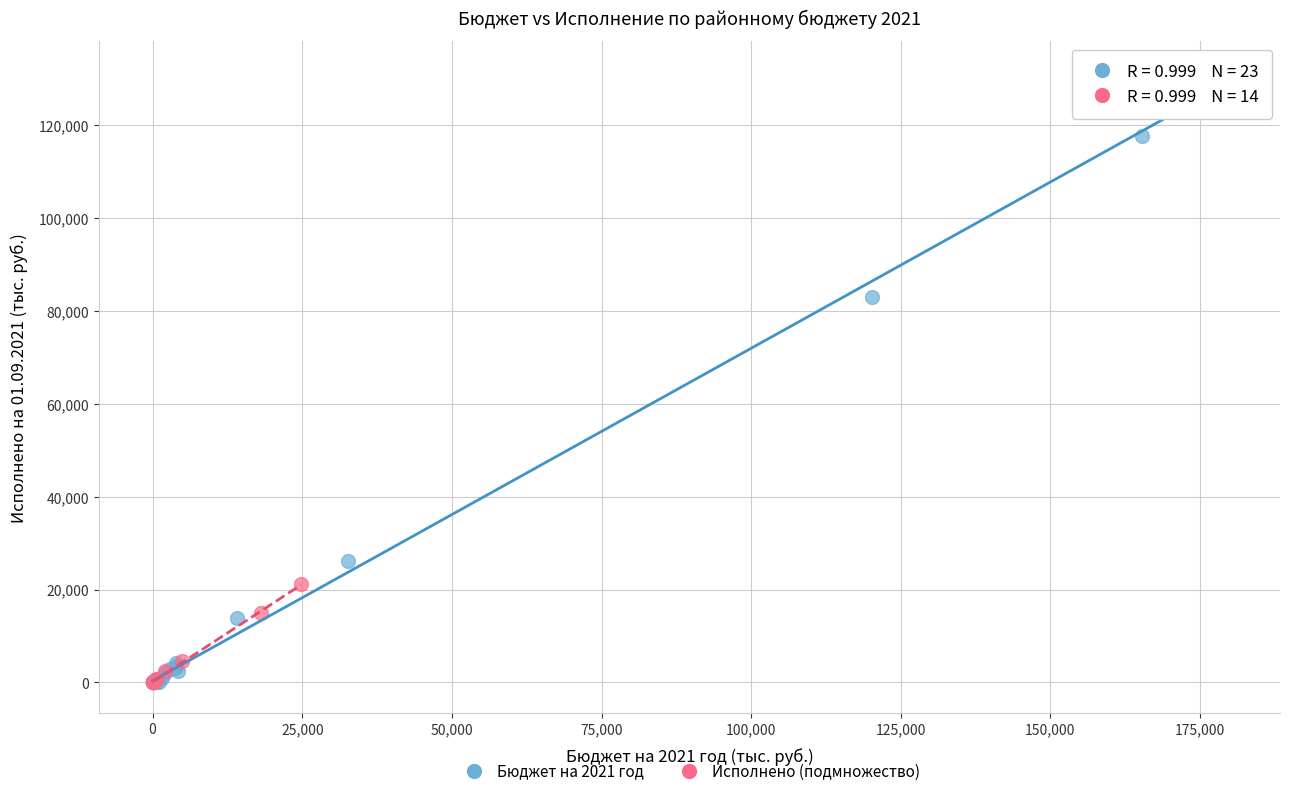

Which series reaches the maximum Y coordinate?

Бюджет на 2021 год